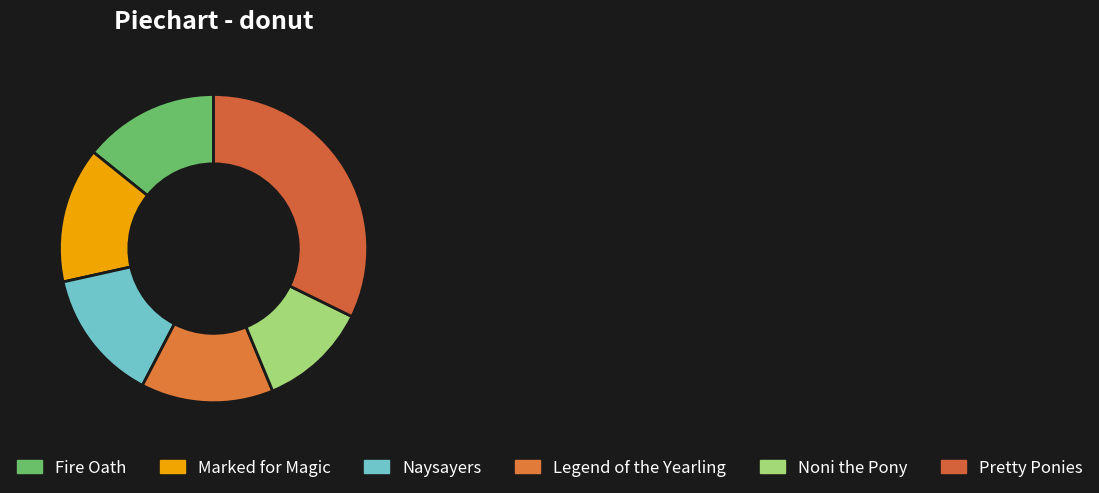

How many slices are in this pie chart?

6